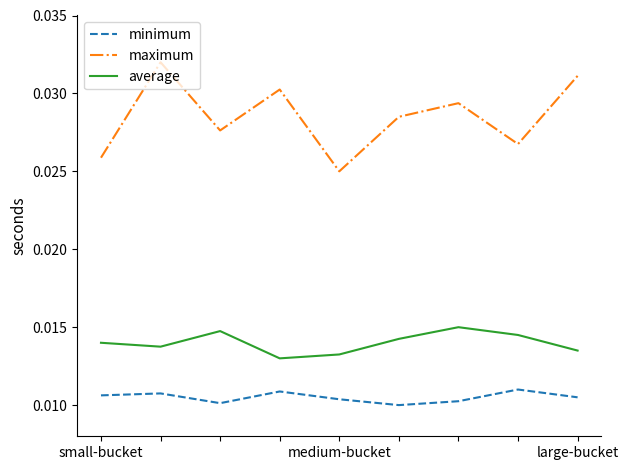

How many minimum values are between 0 and 1?

9